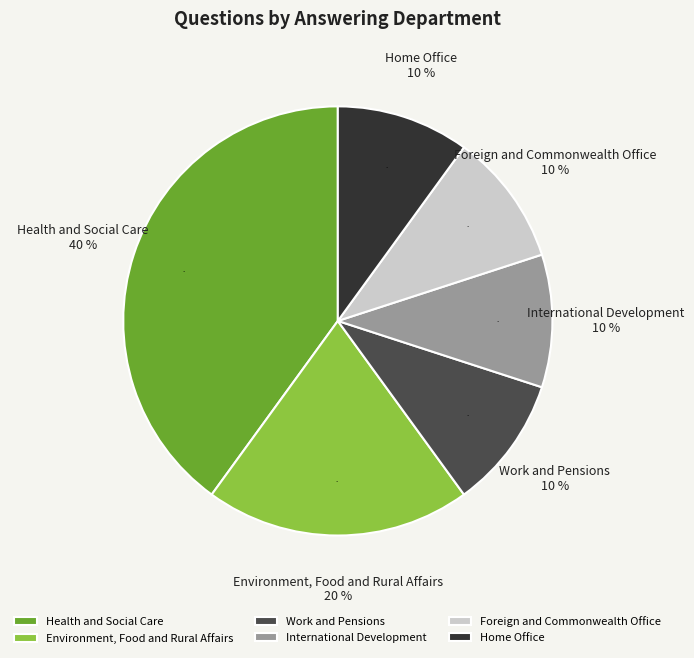

How many segments does this pie chart have?

6